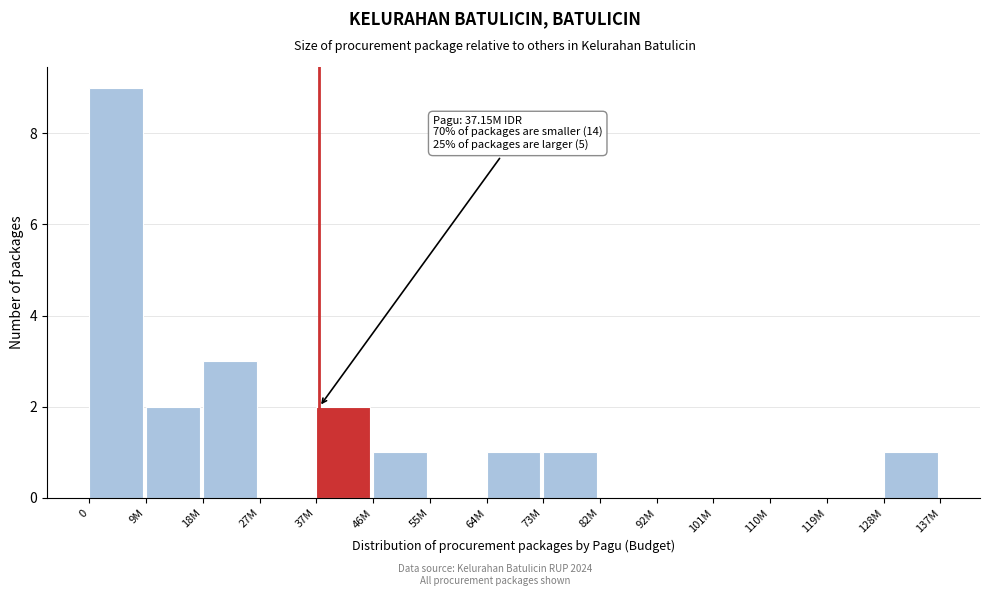

Reading right to left, what are all the values shown in this chart?

128M=1	119M=0	110M=0	101M=0	92M=0	82M=0	73M=1	64M=1	55M=0	46M=1	37M=2	27M=0	18M=3	9M=2	0=9